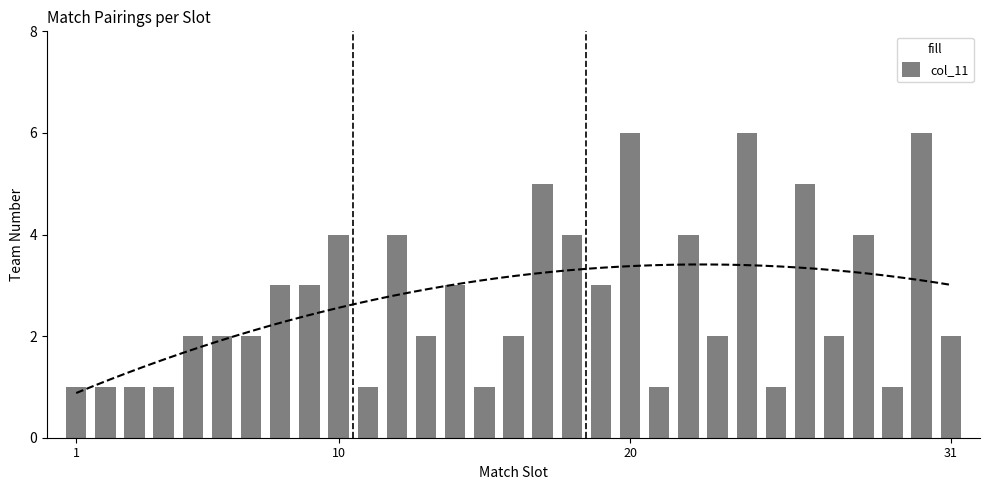

What is the maximum value for col_11?

6